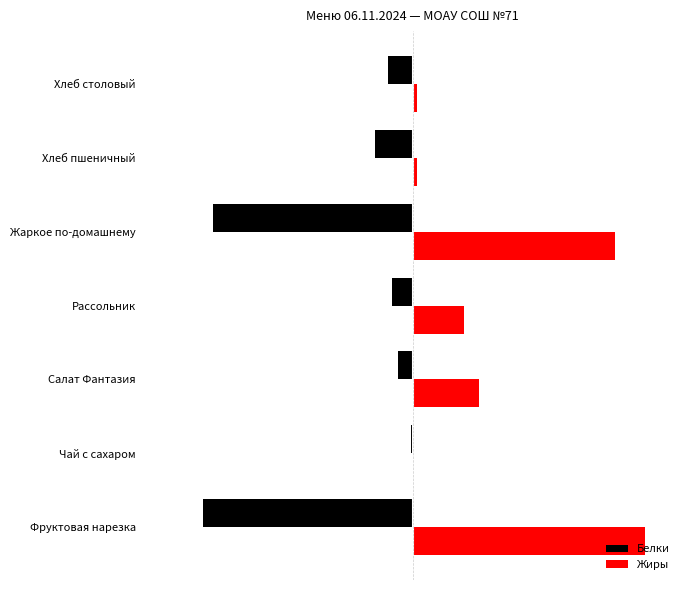

What are all the series names shown in the legend?

Белки, Жиры